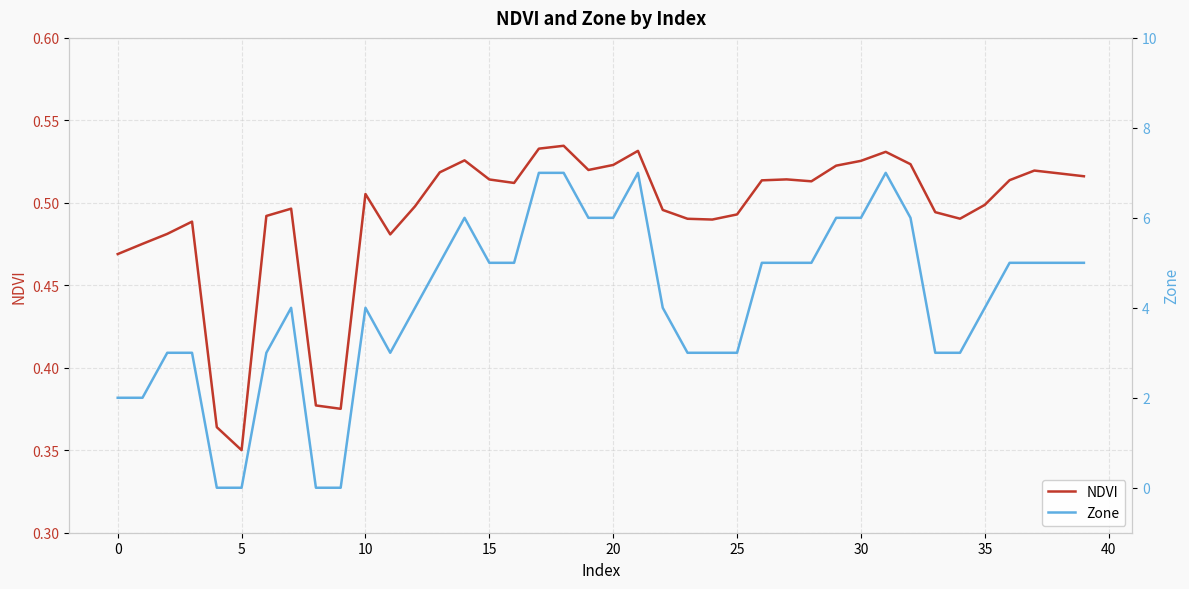

At which label is NDVI closest to 0?

5